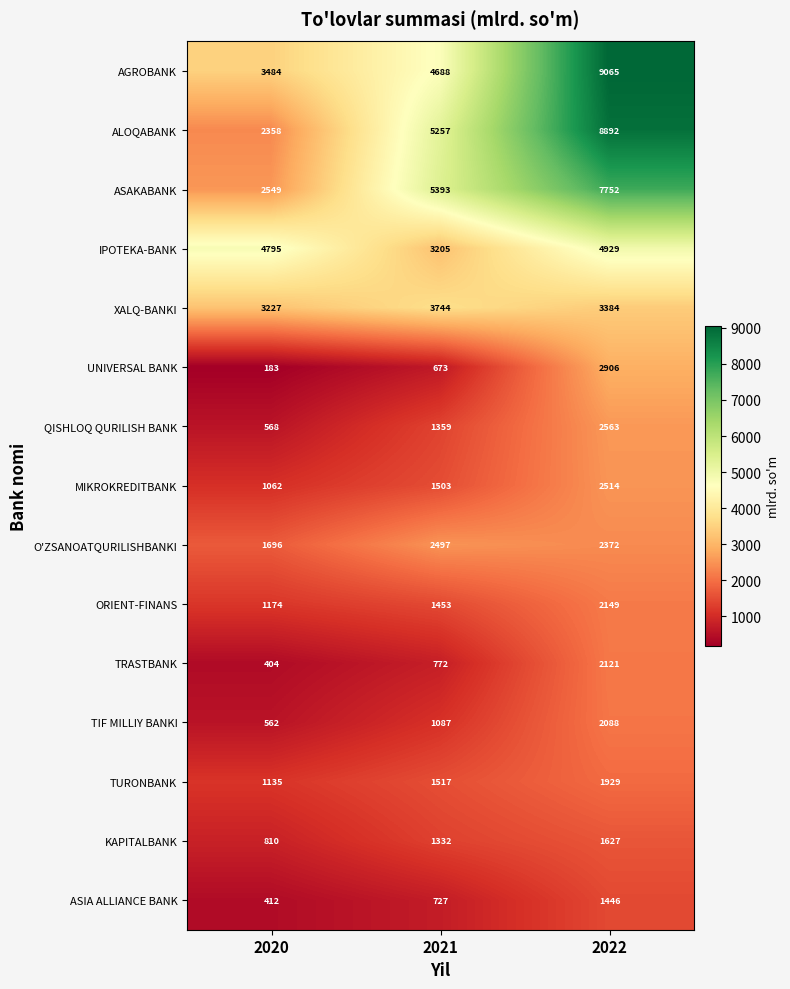

The AGROBANK series shows 4688 at 2021. True or false?

True